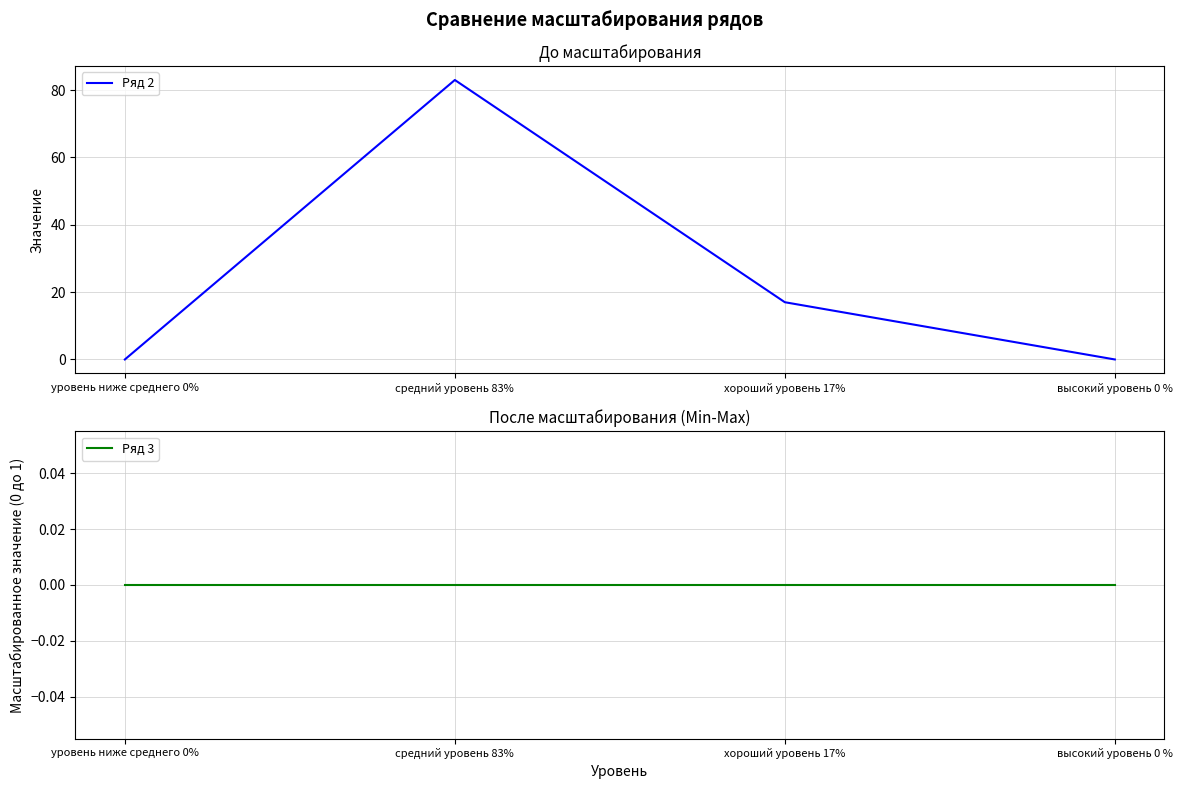

The value of Ряд 2 at уровень ниже среднего 0% is -35. True or false?

False